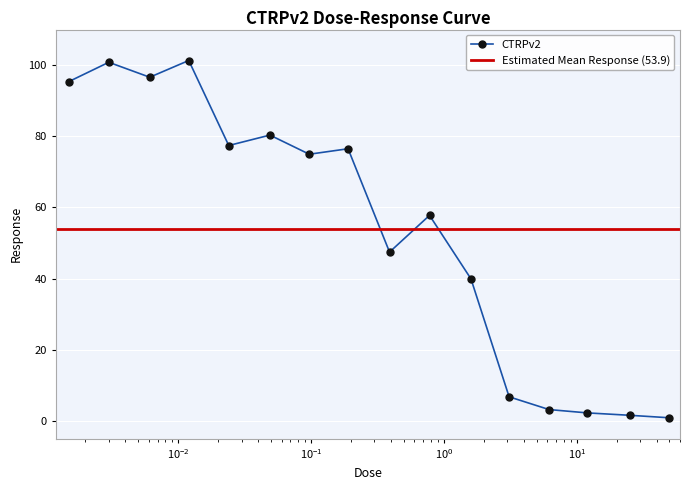

Which has a higher value, 0.78 or 0.003?

0.003